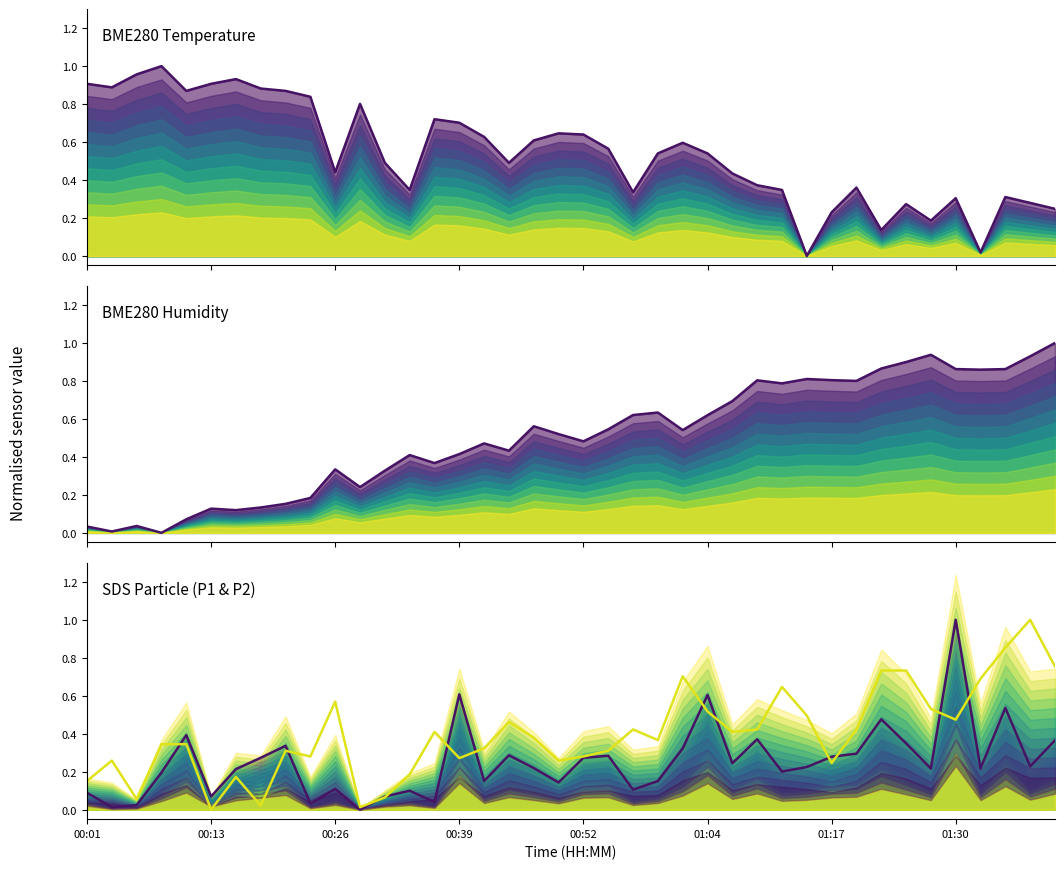

Is it true that SDS P1 equals 0.0 at 11?

True